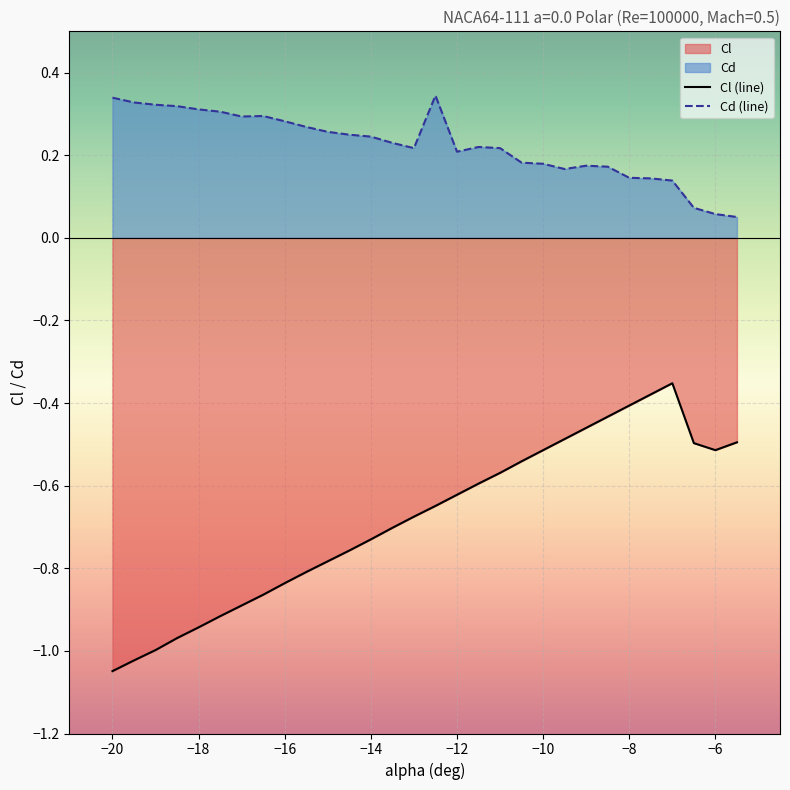

At which category does the chart reach its minimum across all series?

−20